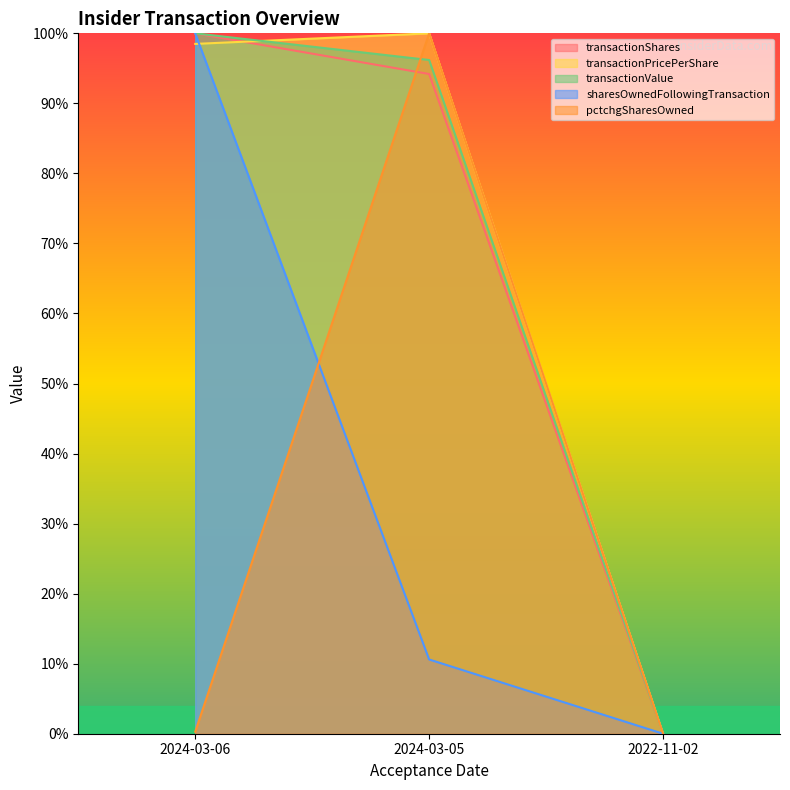

How many sharesOwnedFollowingTransaction values are between 0 and 100?

3